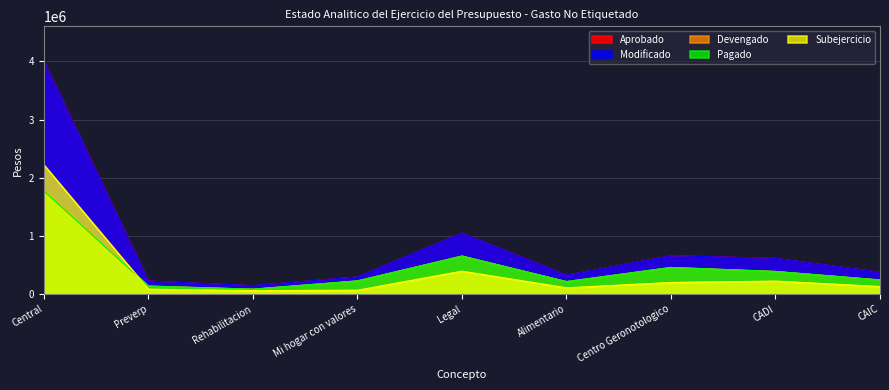

Is the value of Pagado at Mi hogar con valores greater than the value of Aprobado at Central?

No